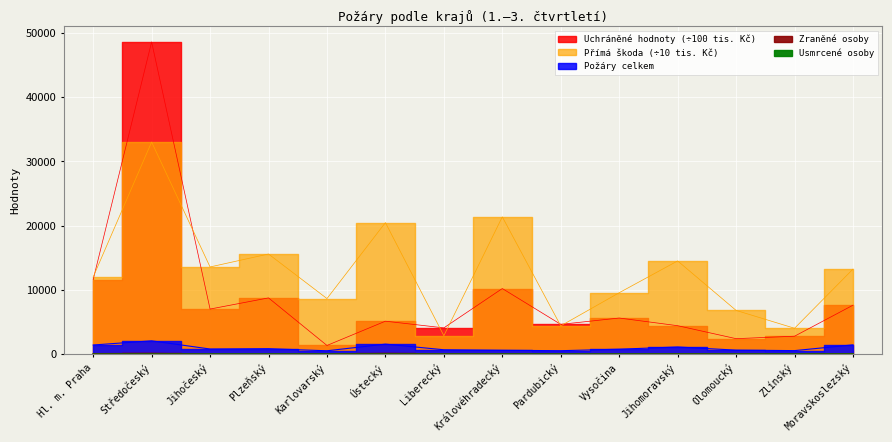

What is the difference between the maximum and minimum values in the Požáry celkem series?

1546.0